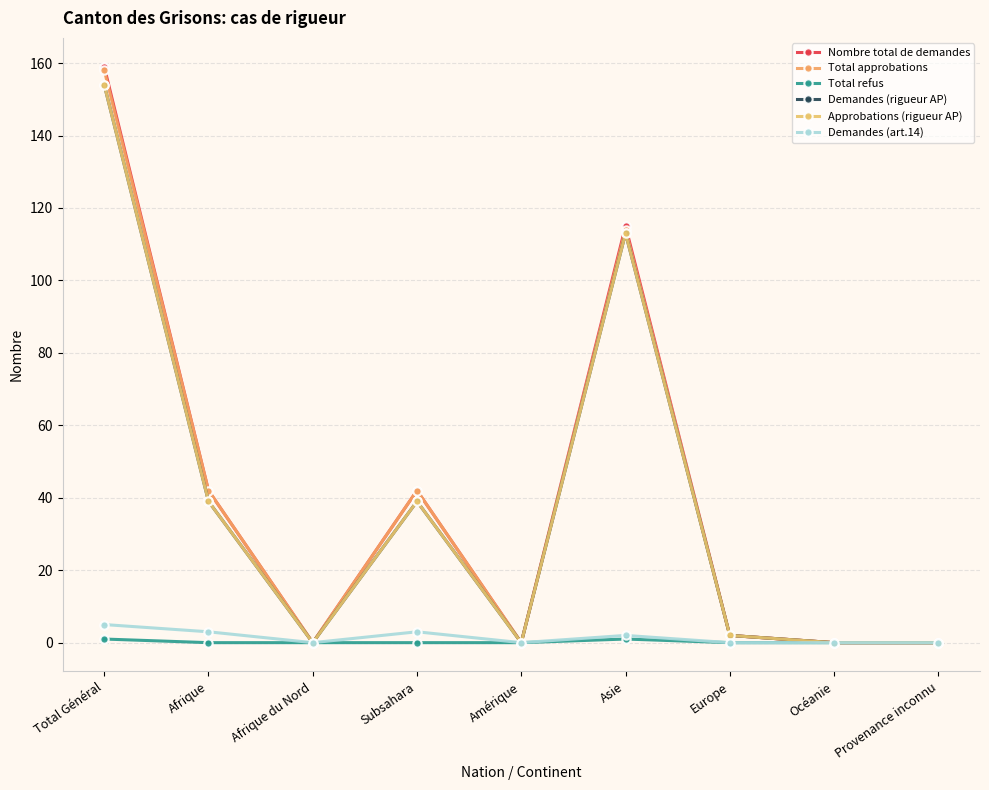

Is this an area chart (filled region under the line)?

No